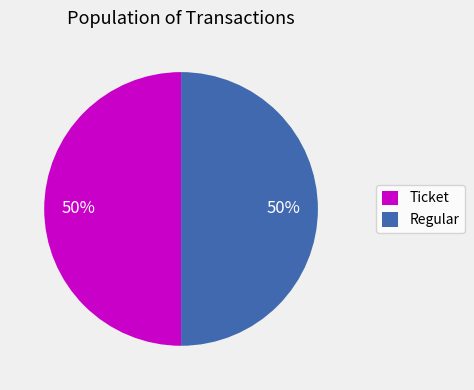

Is it true that Ticket is 50% of the pie?

True